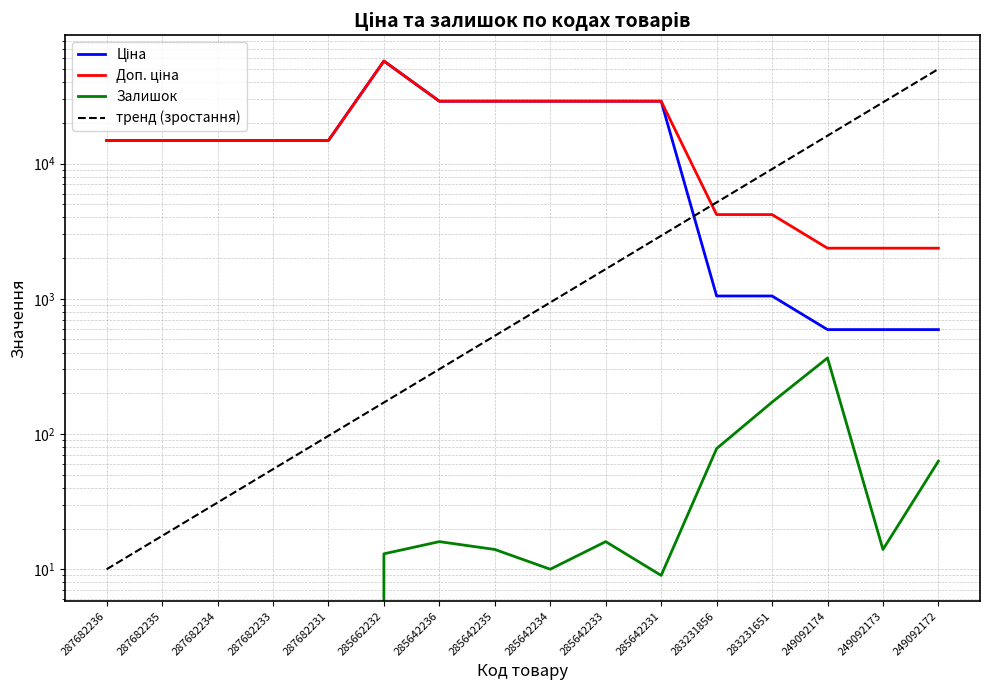

List the labels in order of Ціна value, largest first.

285662232, 285642236, 285642235, 285642234, 285642233, 285642231, 287682236, 287682235, 287682234, 287682233, 287682231, 283231856, 283231651, 249092174, 249092173, 249092172